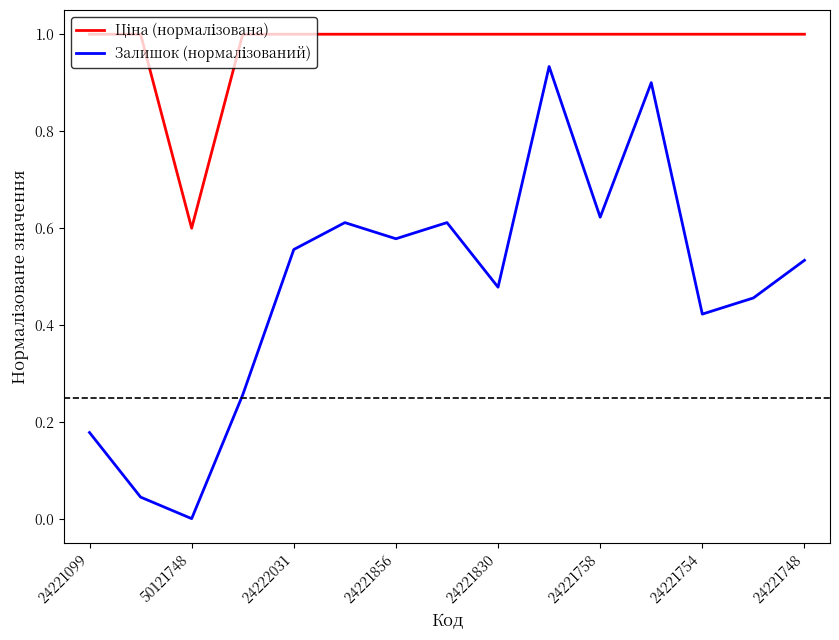

True or false: Залишок (нормалізований) and Ціна (нормалізована) cross at least once.

False